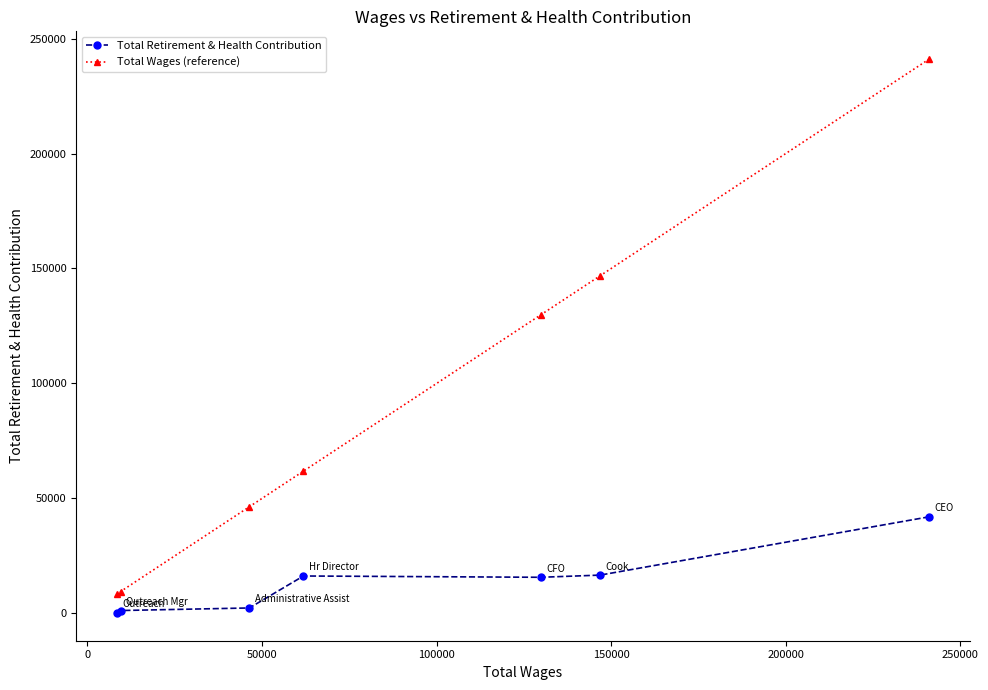

At how many categories does at least one series exceed 23696?

5